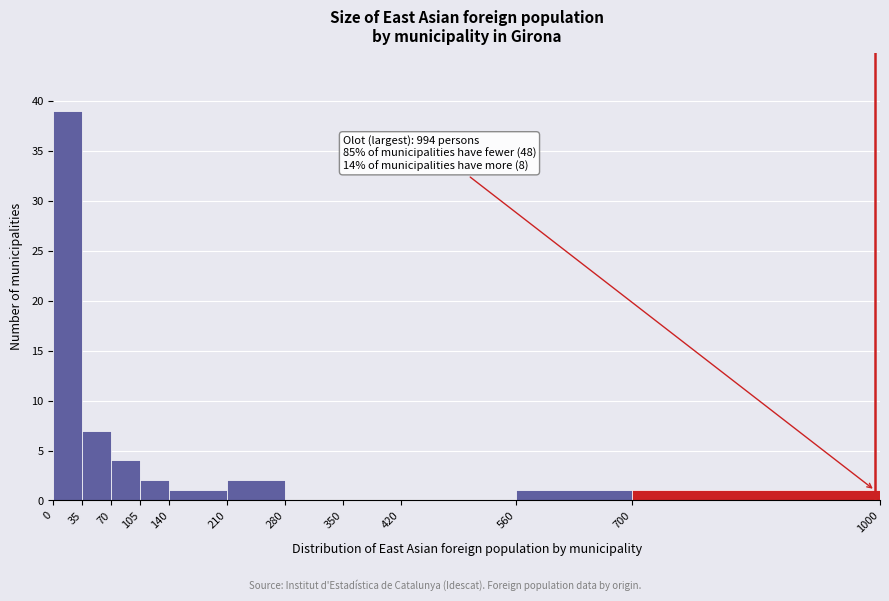

Which range on the x-axis has the tallest bar?

0 to 35